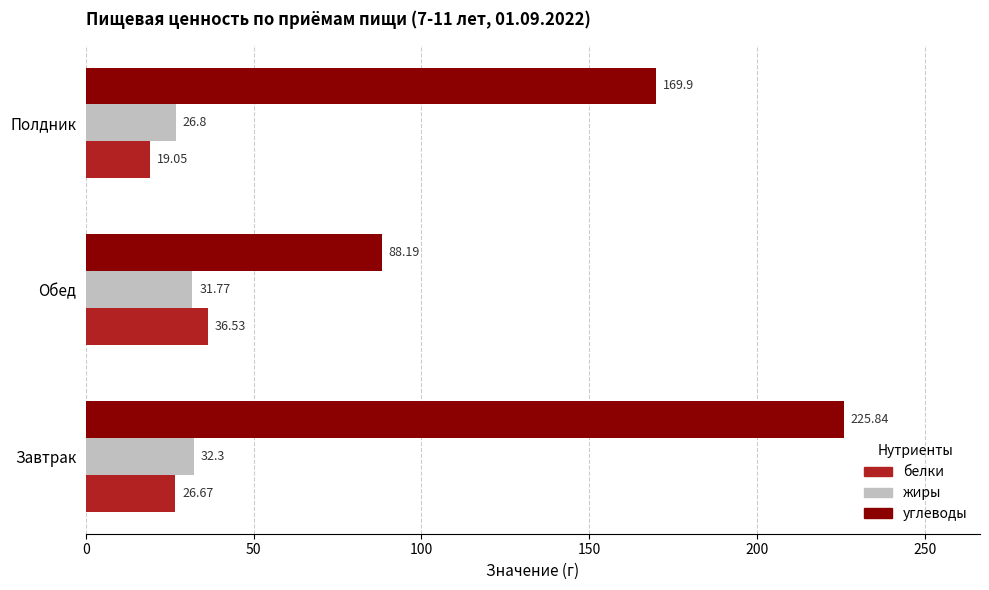

What is the total value across all series at Завтрак?

284.8